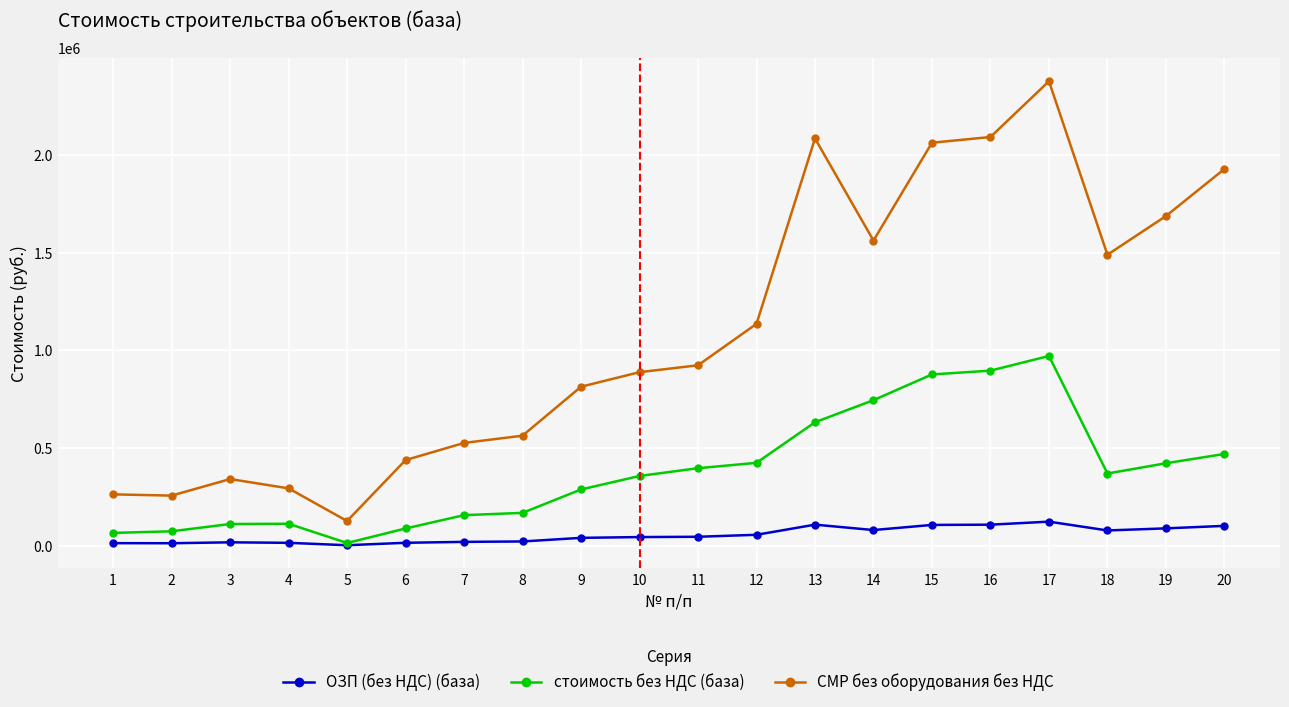

What is the average value of the стоимость без НДС (база) series?

381627.0